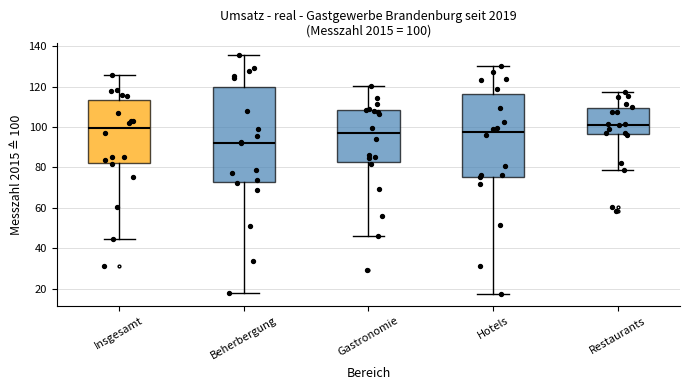

Which box's median line is the lowest?

Beherbergung